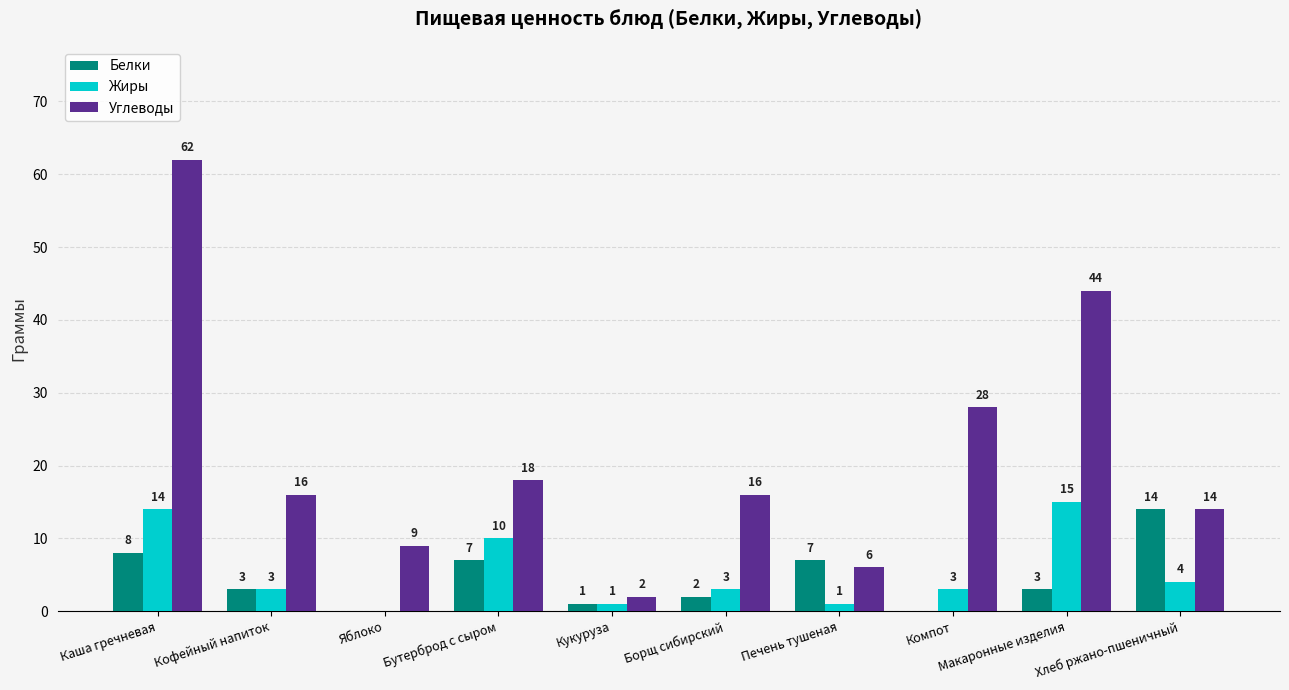

Where is Углеводы nearest to the value 32?

Компот